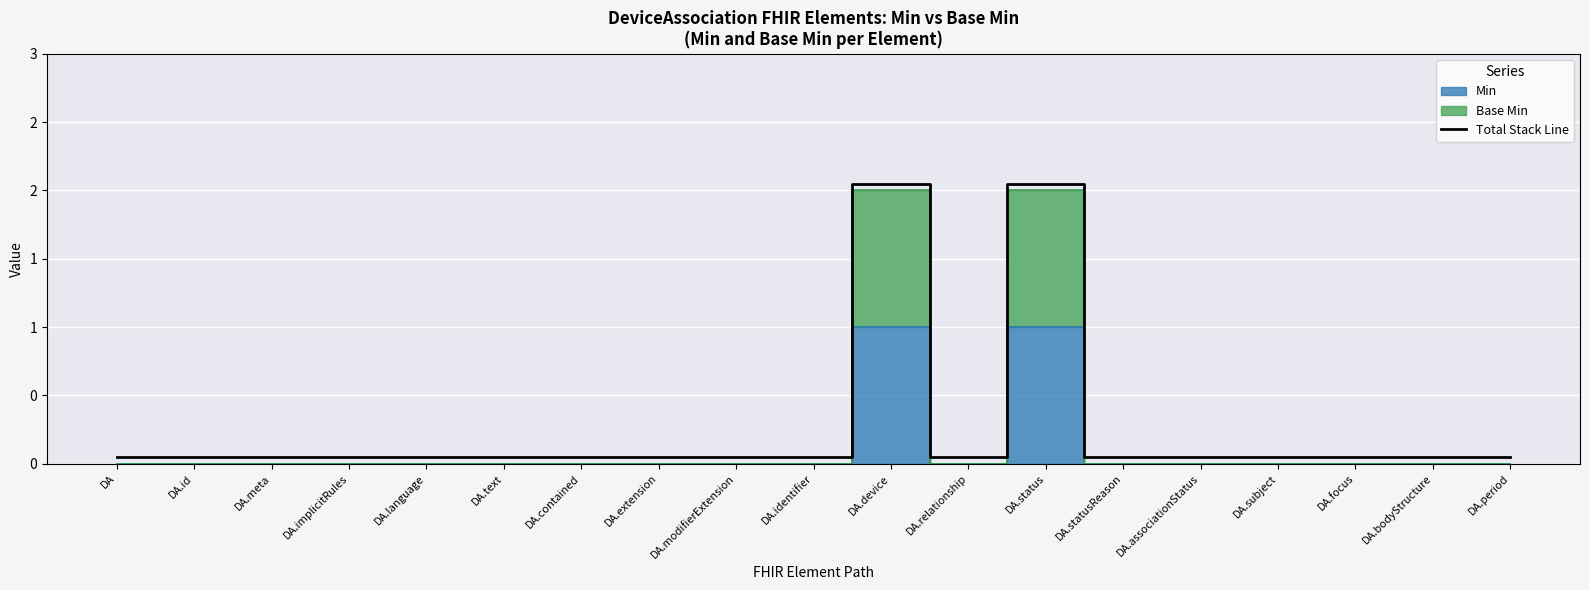

What is the minimum value shown in the chart?

0.1